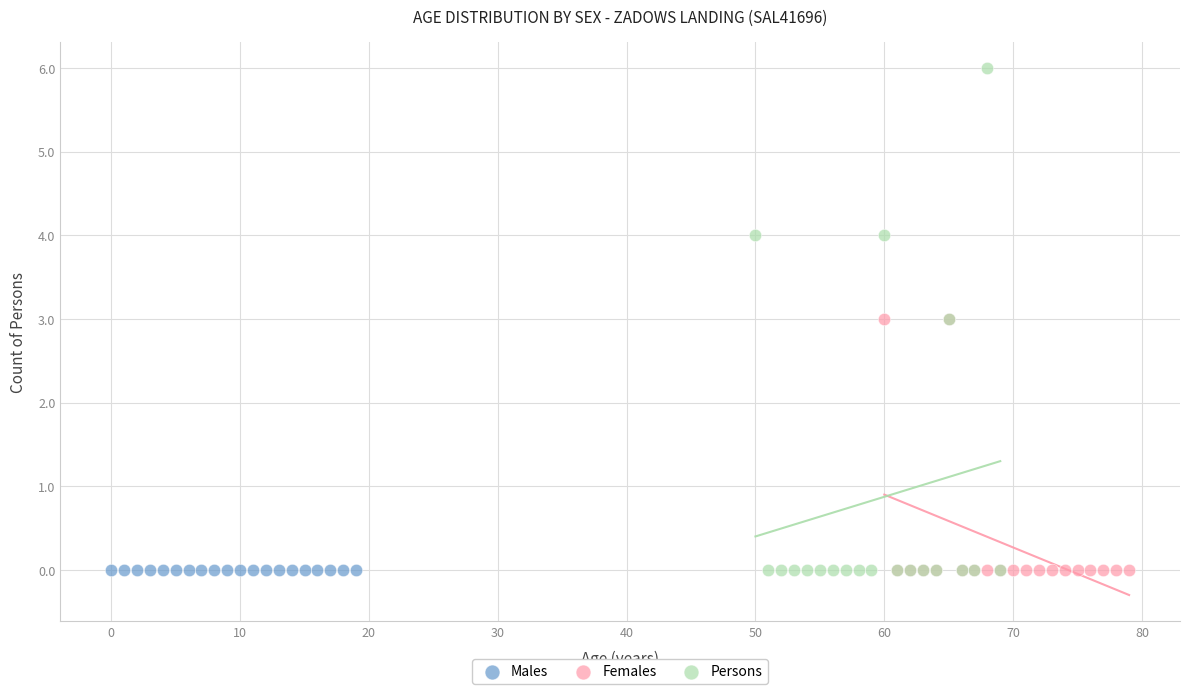

What are all the series names shown in the legend?

Males, Females, Persons